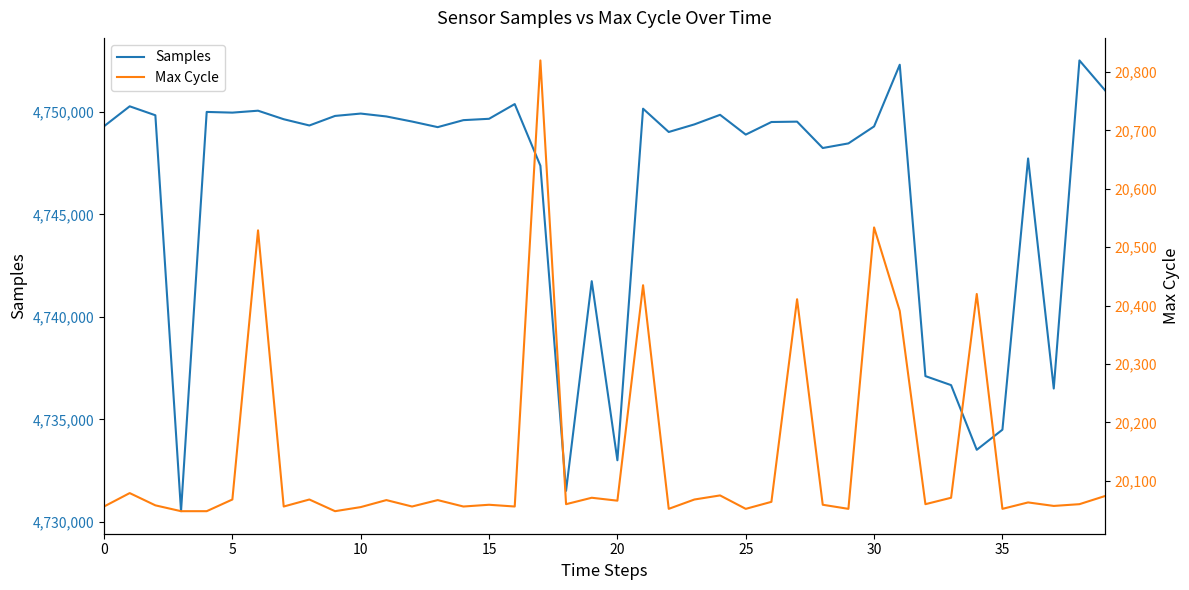

What is the difference between the maximum and minimum values in the Max Cycle series?

772